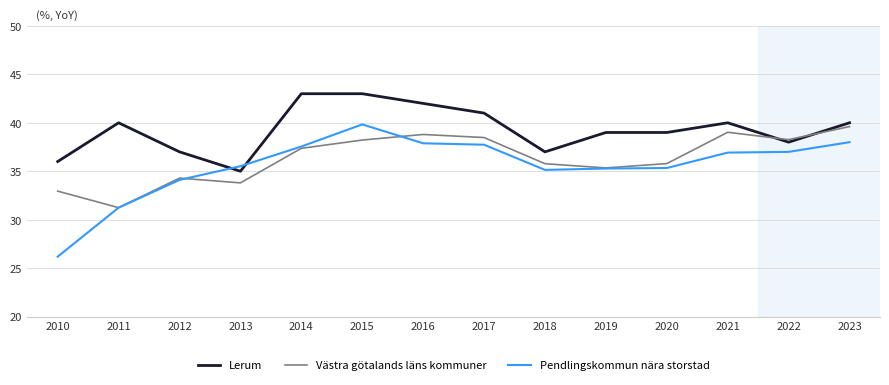

What is the total value across all series at 2017?

117.2